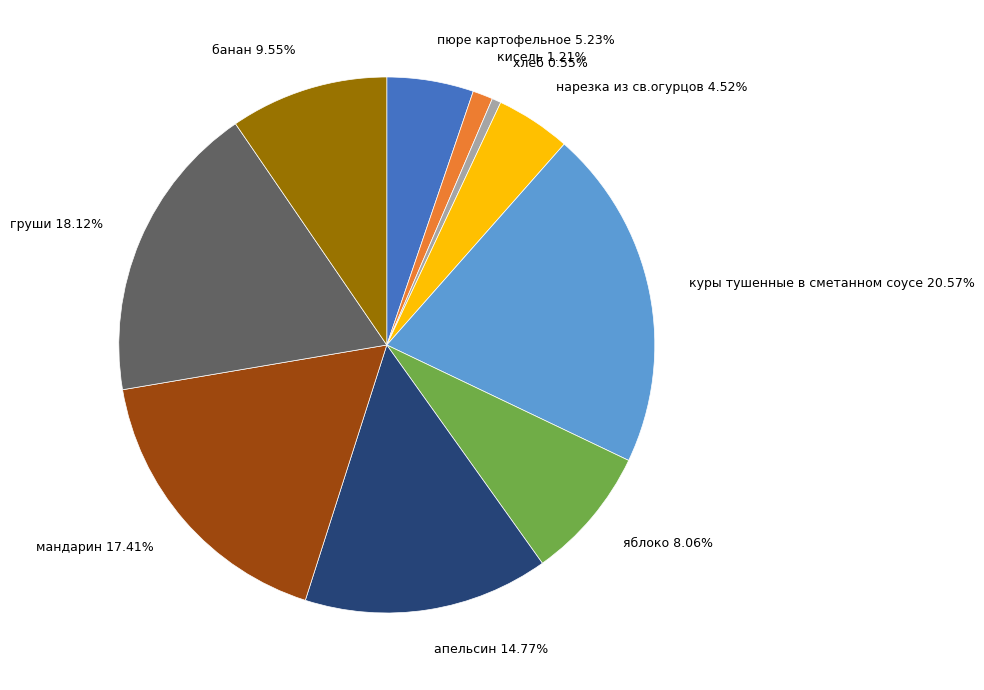

To the nearest percent, what is the difference between the largest and smallest slice percentages?

20%